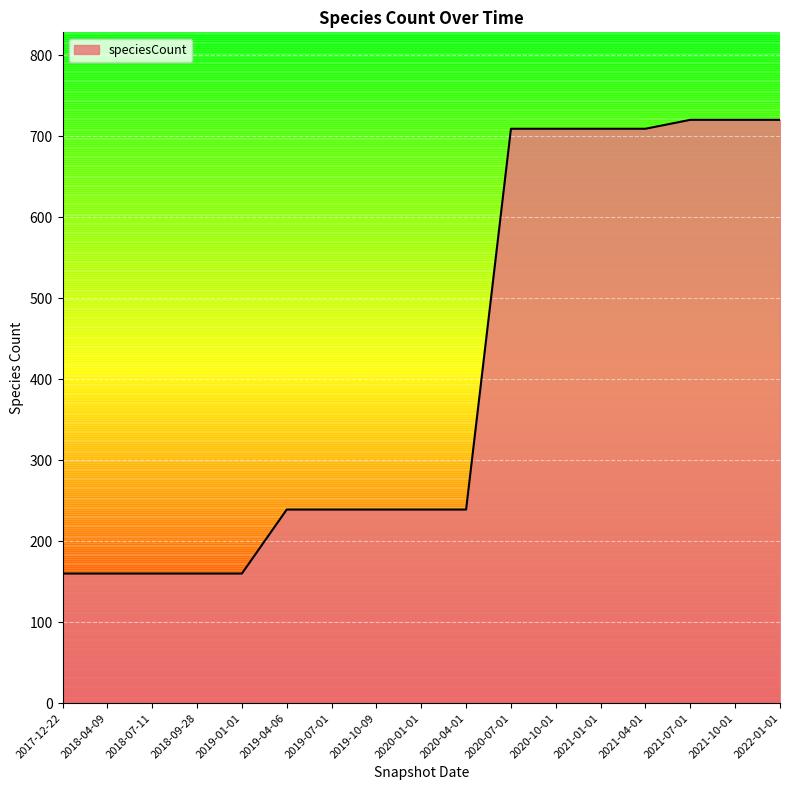

Reading right to left, transcribe all the data shown in this chart.

2022-01-01=720	2021-10-01=720	2021-07-01=720	2021-04-01=709	2021-01-01=709	2020-10-01=709	2020-07-01=709	2020-04-01=239	2020-01-01=239	2019-10-09=239	2019-07-01=239	2019-04-06=239	2019-01-01=160	2018-09-28=160	2018-07-11=160	2018-04-09=160	2017-12-22=160